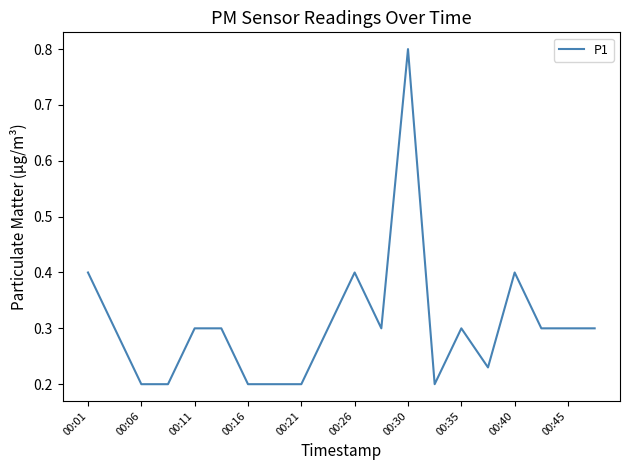

What is the difference between the maximum and minimum values?

0.6